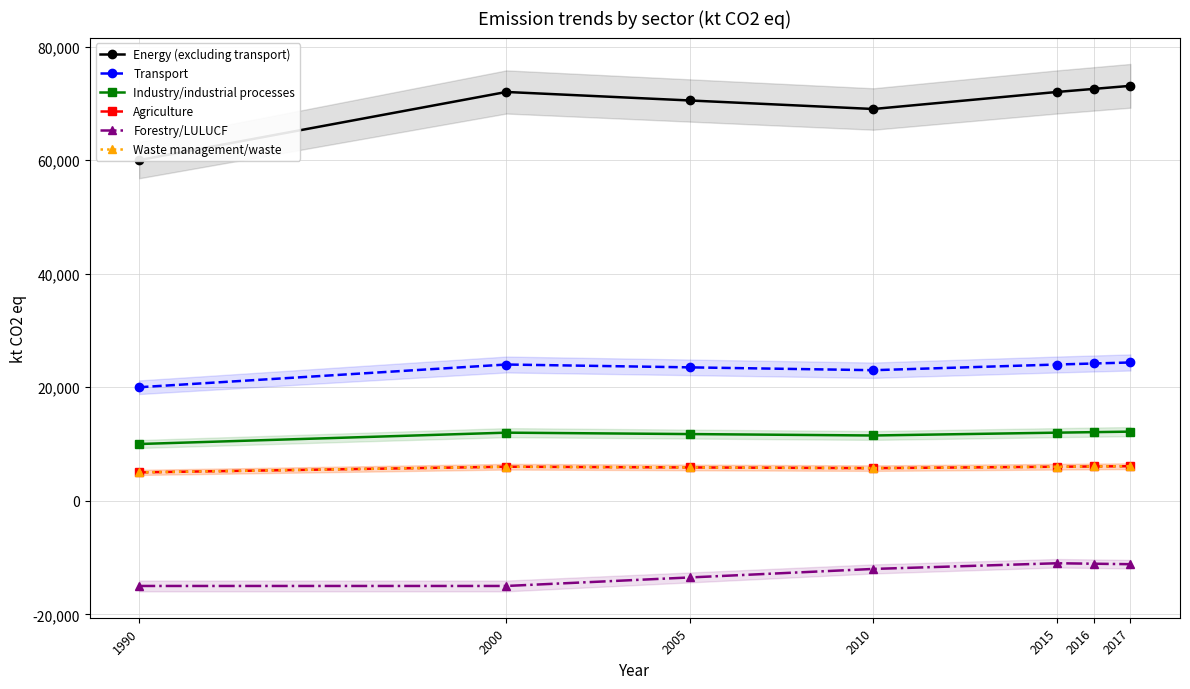

True or false: Transport and Agriculture intersect in this chart.

False